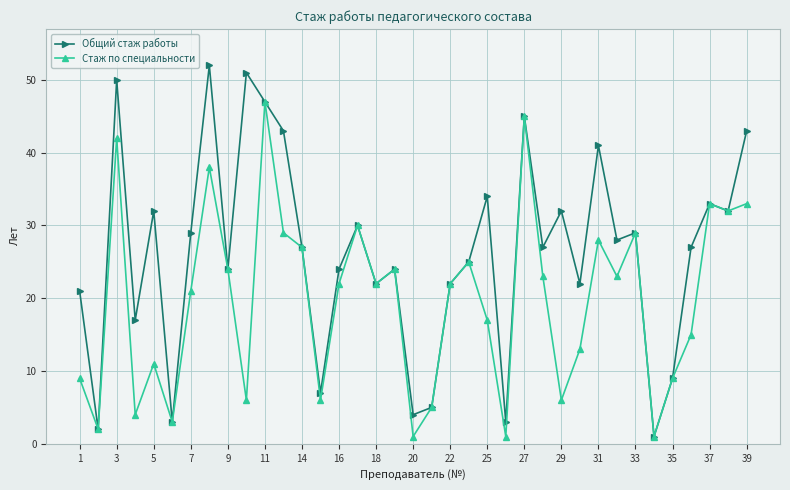

Reading left to right, what are all the values shown in this chart?

Общий стаж работы: 21	2	50	17	32	3	29	52	24	51	47	43	27	7	24	30	22	24	4	5	22	25	34	3	45	27	32	22	41	28	29	1	9	27	33	32	43
Стаж по специальности: 9	2	42	4	11	3	21	38	24	6	47	29	27	6	22	30	22	24	1	5	22	25	17	1	45	23	6	13	28	23	29	1	9	15	33	32	33